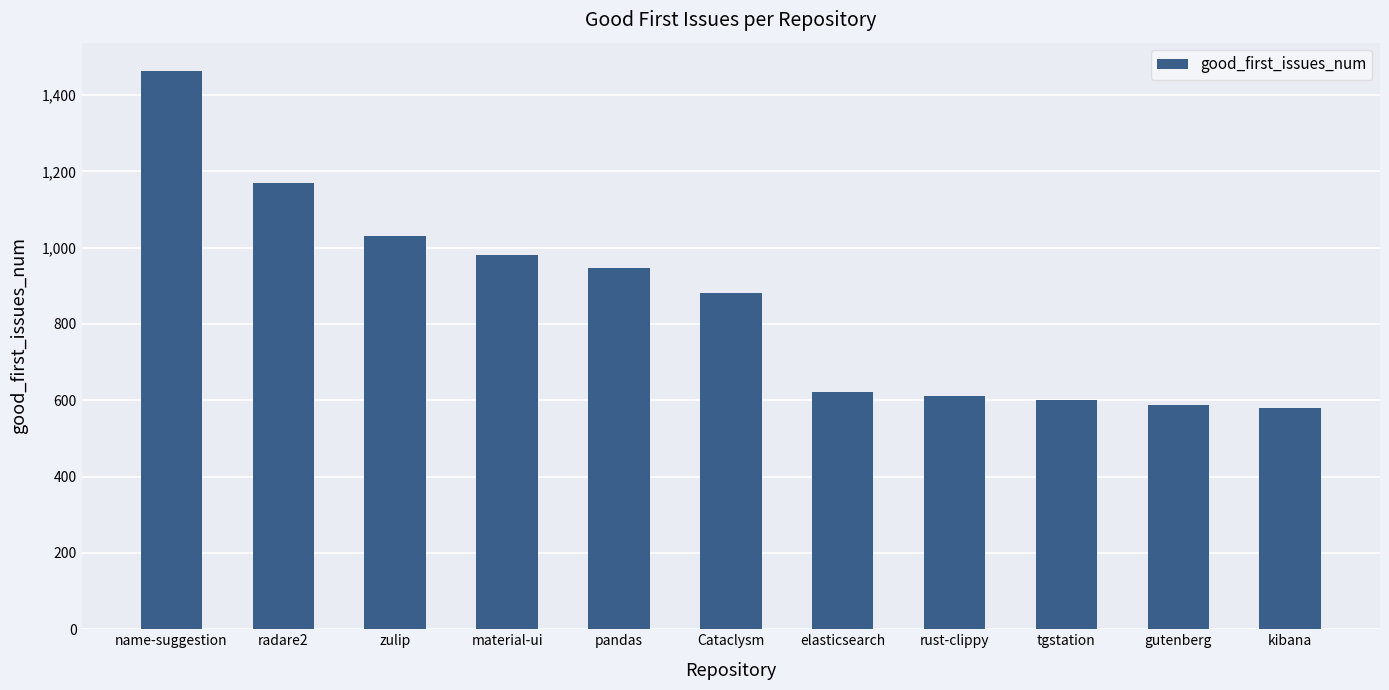

Which label corresponds to the largest value in the chart?

name-suggestion